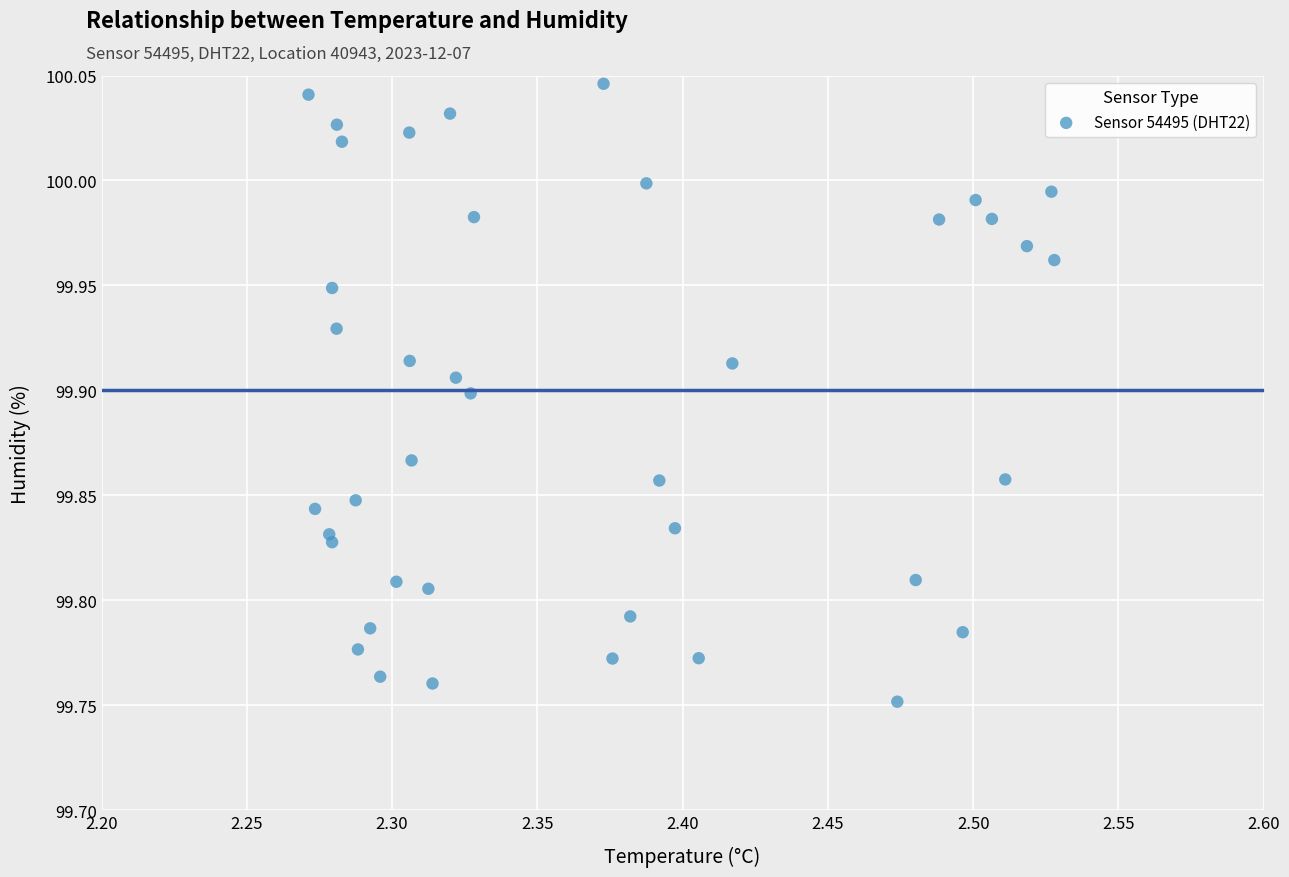

What is the range of X values (max minus min)?

0.3